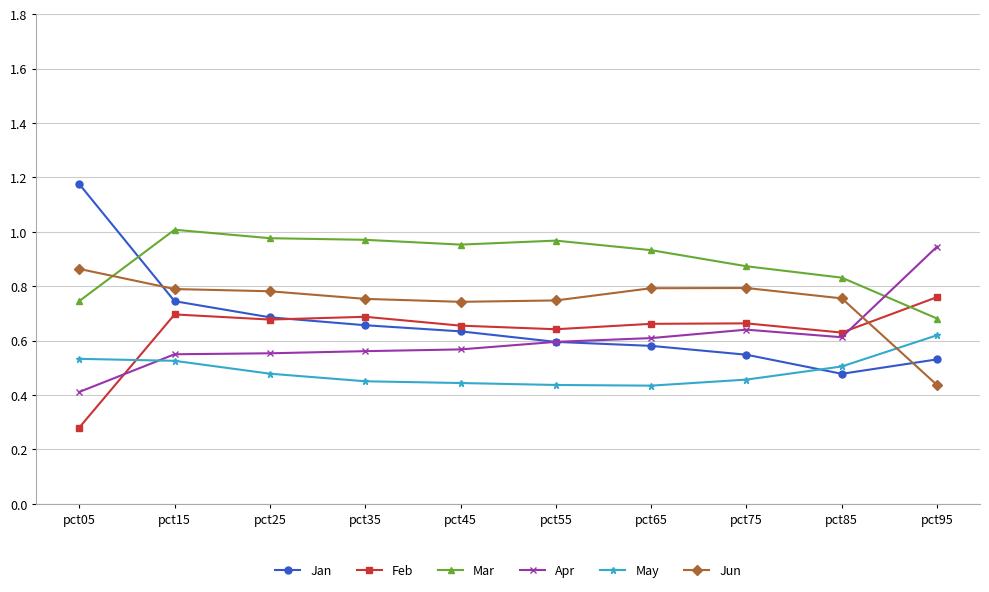

How many intersections are there between Mar and Jan?

1